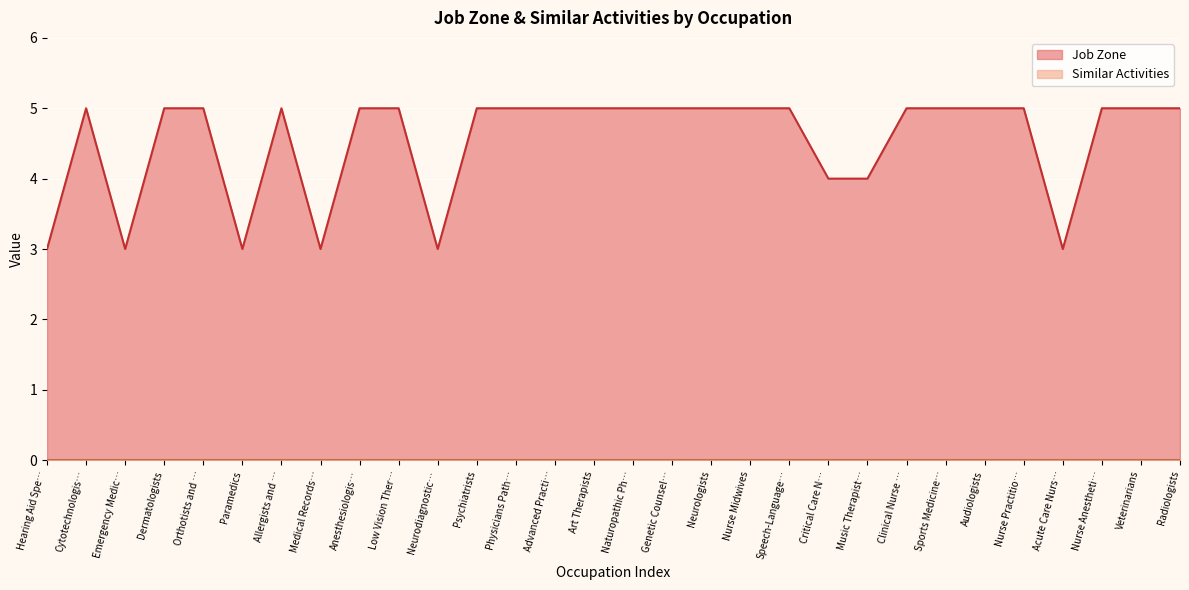

What is the difference between the second highest and minimum values?

2